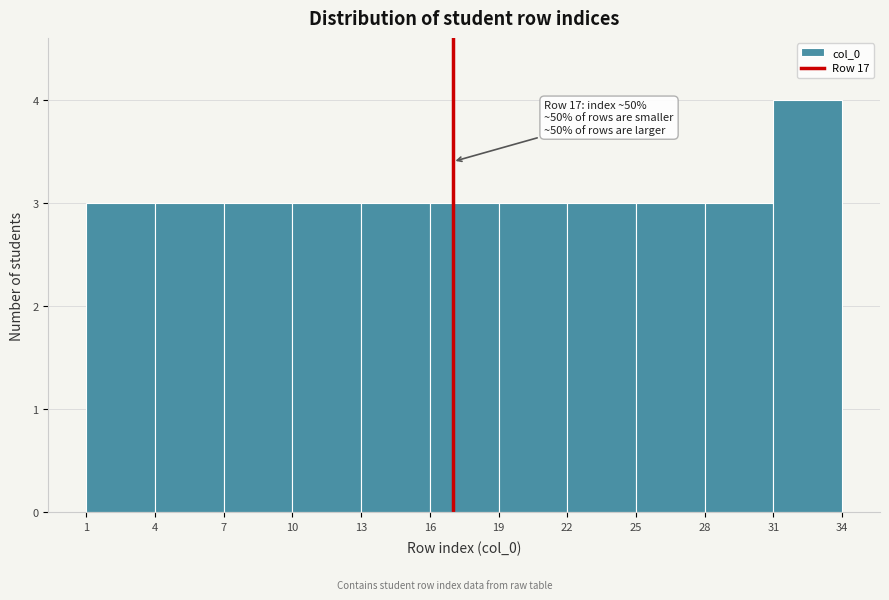

Over which range of the x-axis is the bar tallest?

31 to 34